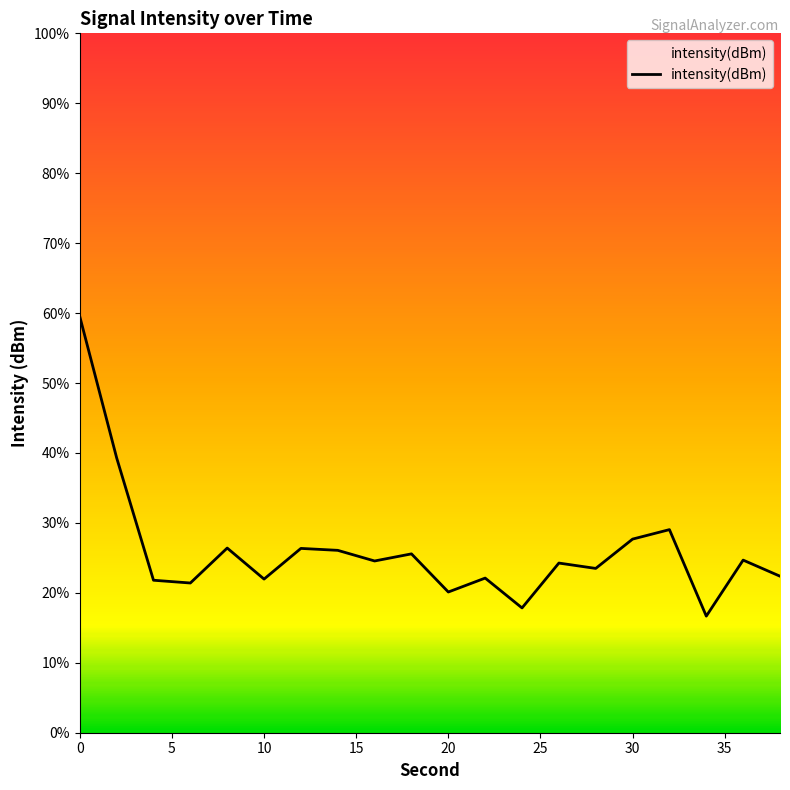

Rank the categories by value from lowest to highest.

34, 24, 20, 6, 4, 10, 22, 38, 28, 26, 16, 36, 18, 14, 12, 8, 30, 32, 2, 0